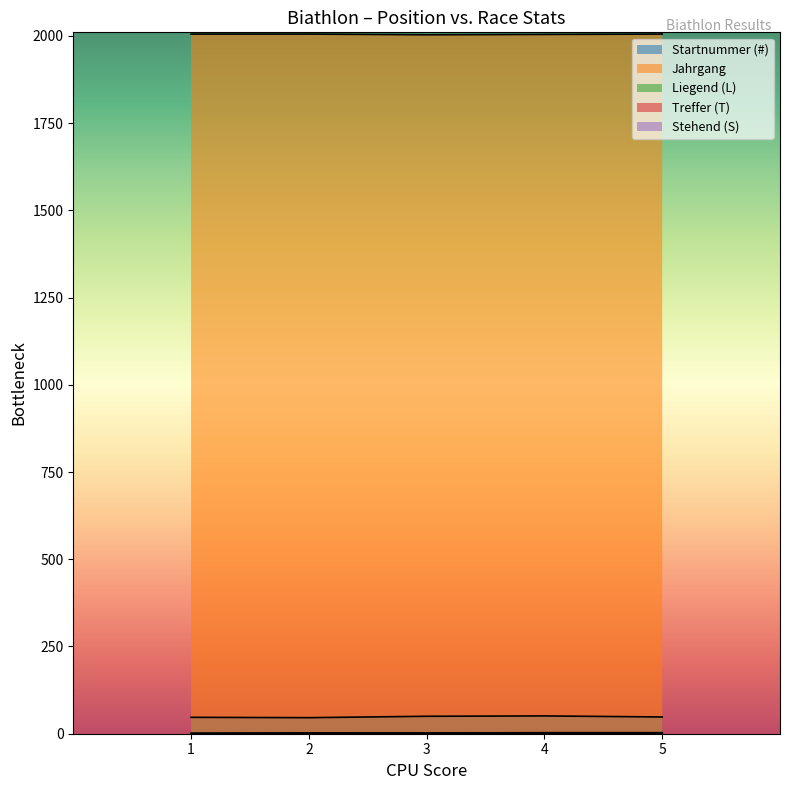

Reading left to right, what are all the values shown in this chart?

Startnummer (#): 47	46	50	51	48
Jahrgang: 2005	2005	2003	2004	2005
Liegend (L): 0	0	1	1	2
Treffer (T): 1	2	2	3	3
Stehend (S): 1	2	1	2	1